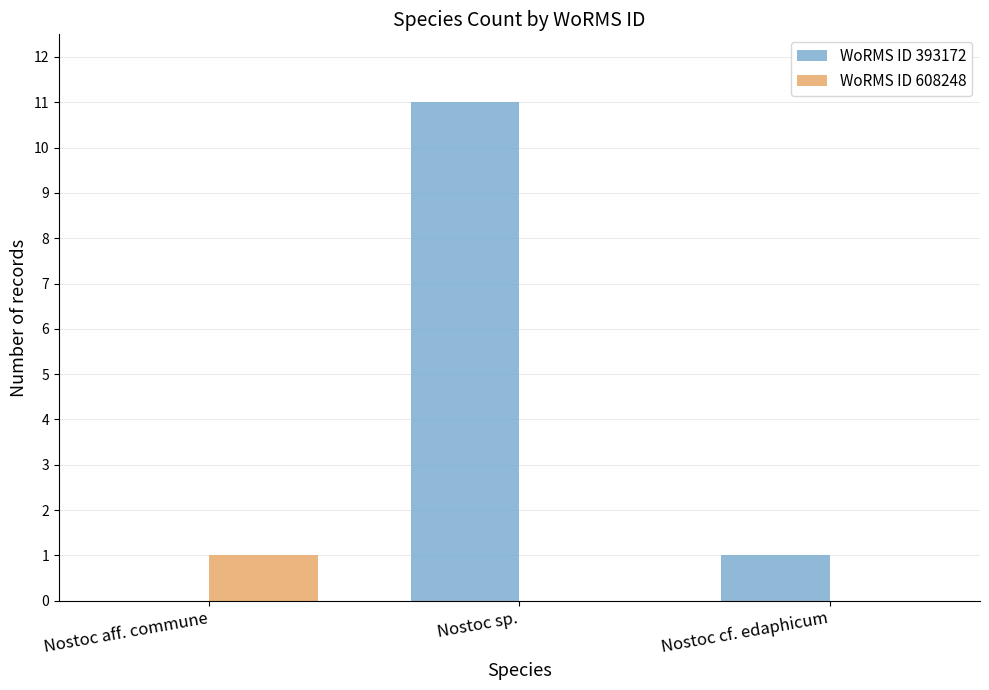

Between Nostoc sp. and Nostoc cf. edaphicum, which series saw the biggest shift?

WoRMS ID 393172